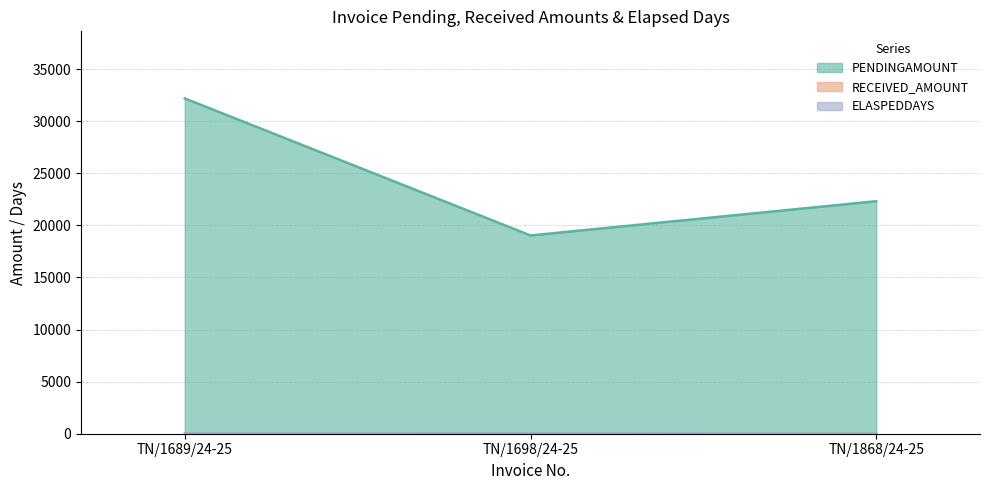

How many lines are shown in the chart?

3